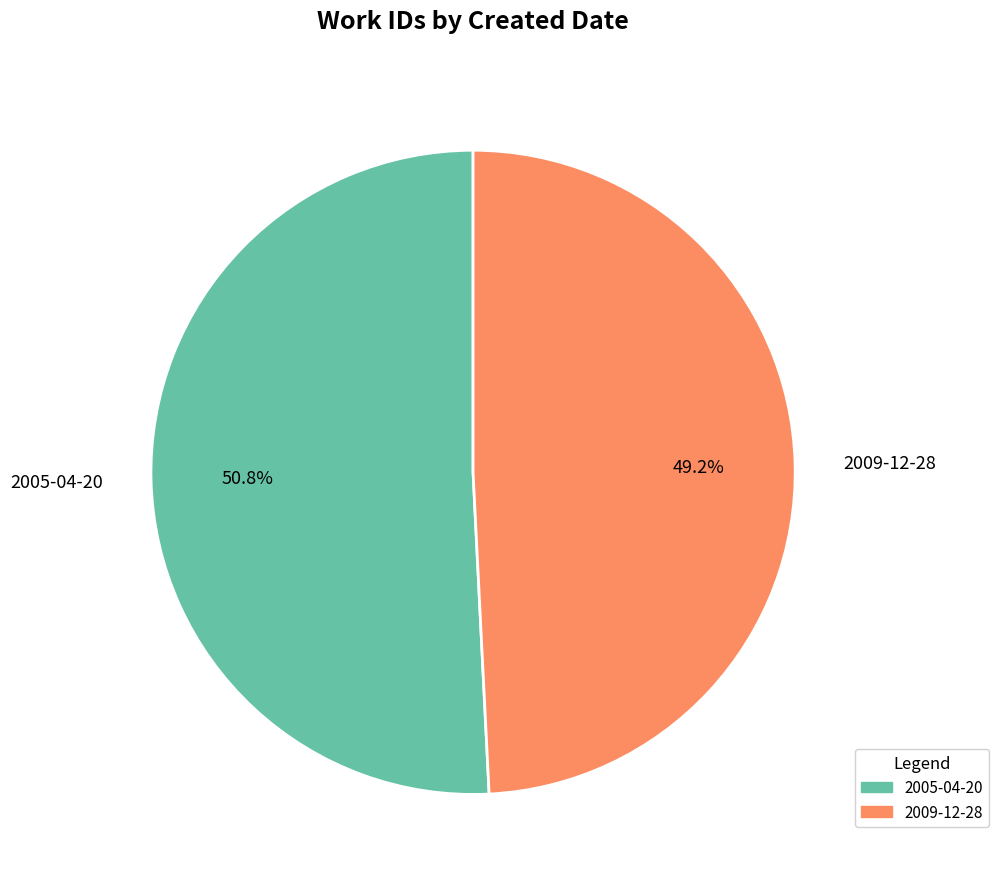

To the nearest percent, what is the average slice percentage?

50%